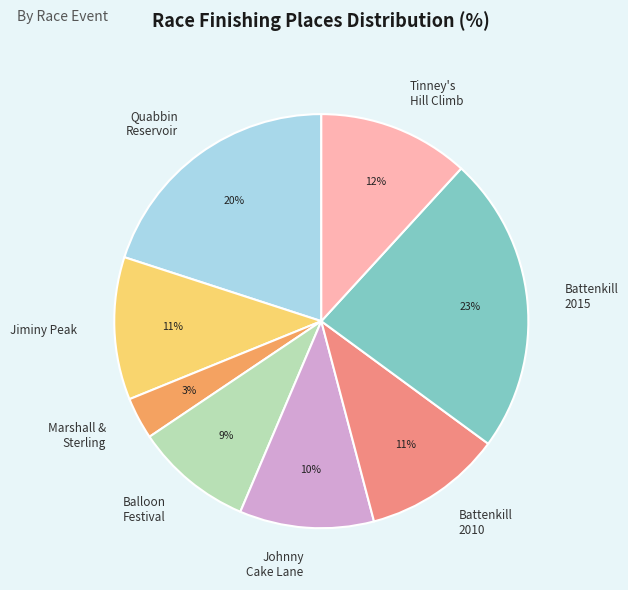

To the nearest percent, what percentage of the pie is Johnny Cake Lane?

10%